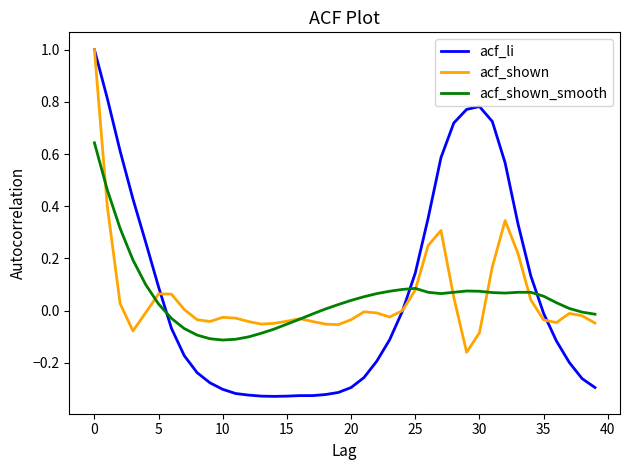

Which series has the largest range (max minus min)?

acf_li